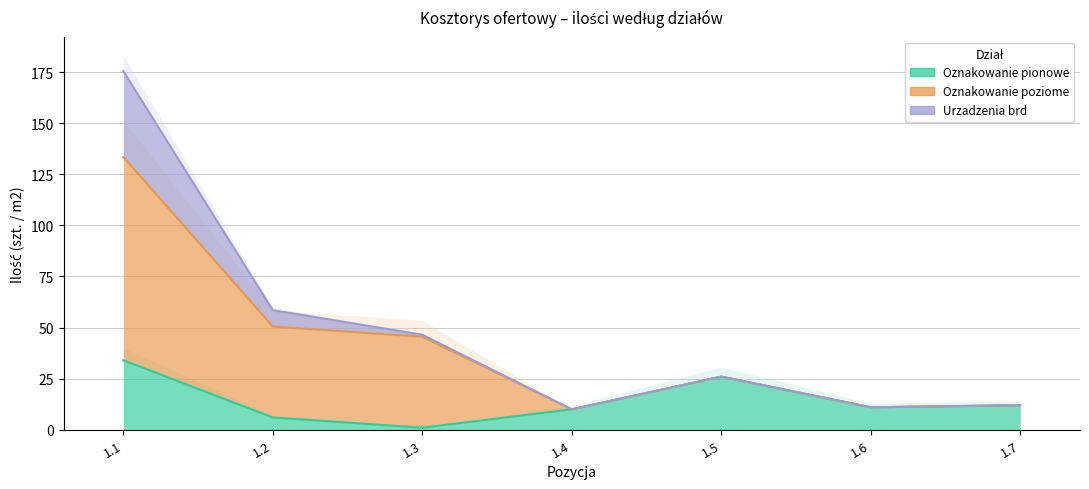

Reading right to left, list all the values displayed in this chart.

Oznakowanie pionowe: 12.0	11.0	26.0	10.0	1.0	6.0	34.0
Oznakowanie poziome: 0.0	0.0	0.0	0.0	44.5	44.5	99.5
Urzadzenia brd: 0.0	0.0	0.0	0.0	1.0	8.0	42.0